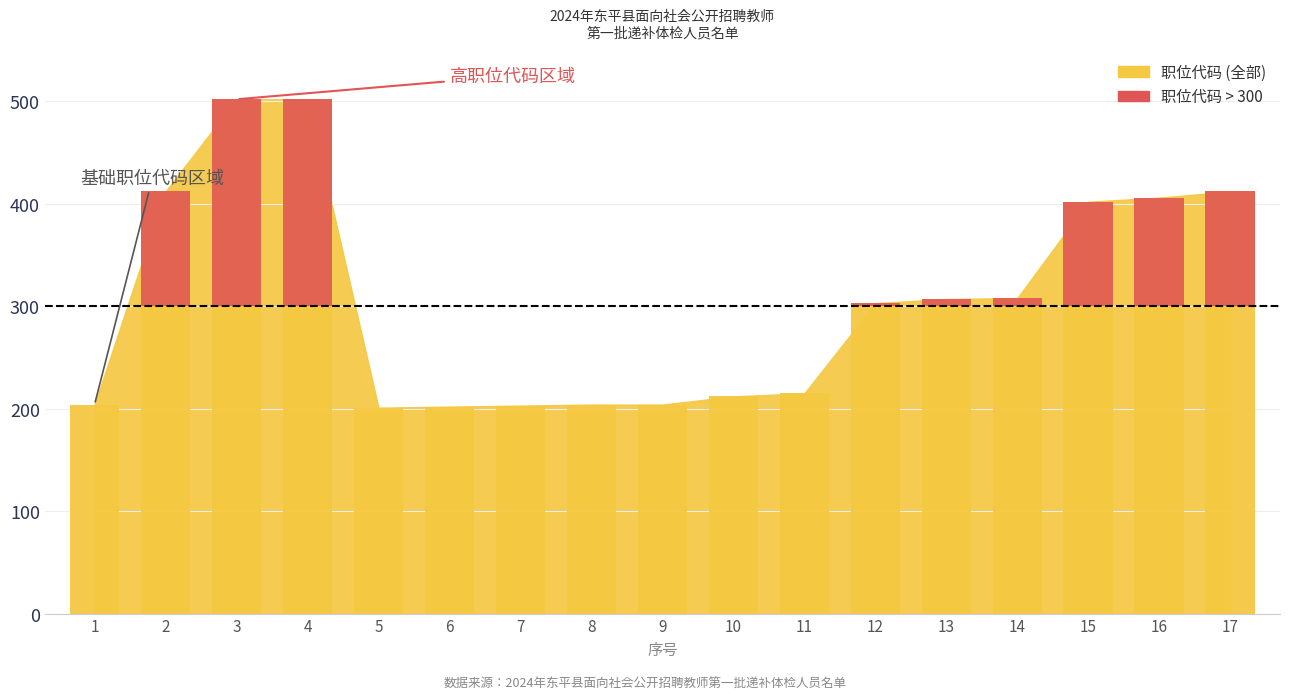

List the labels in order of value, largest first.

3, 4, 2, 17, 16, 15, 14, 13, 12, 11, 10, 1, 8, 9, 7, 6, 5